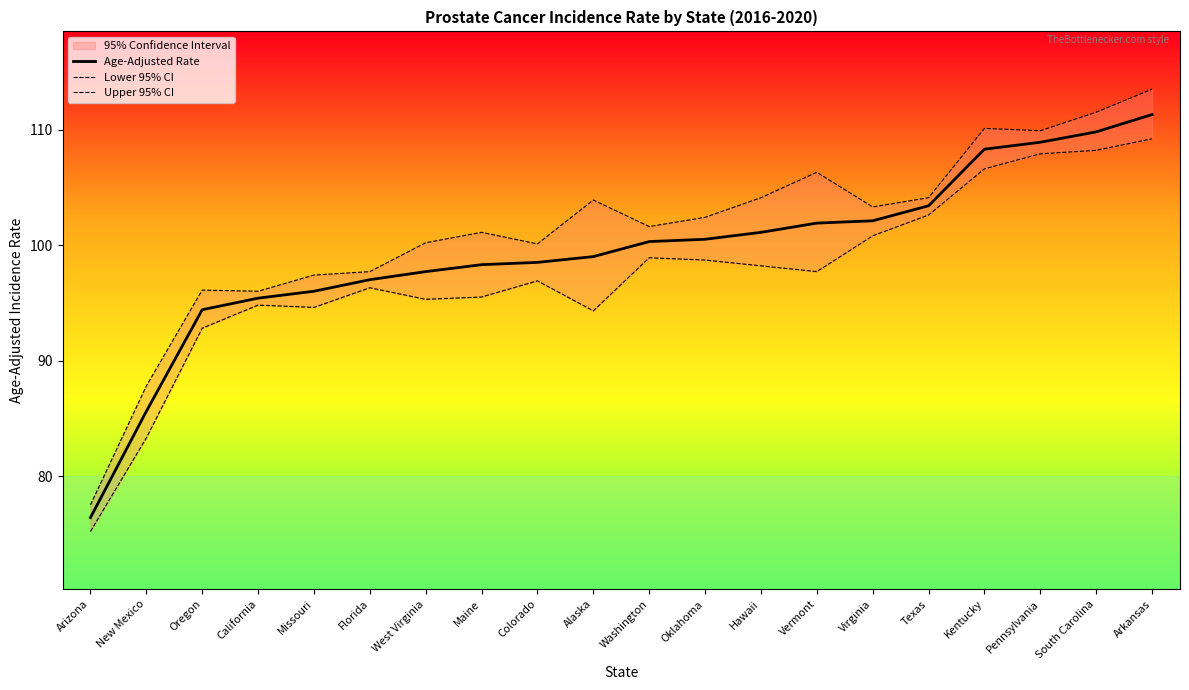

At which category is the sum across all series the highest?

Arkansas